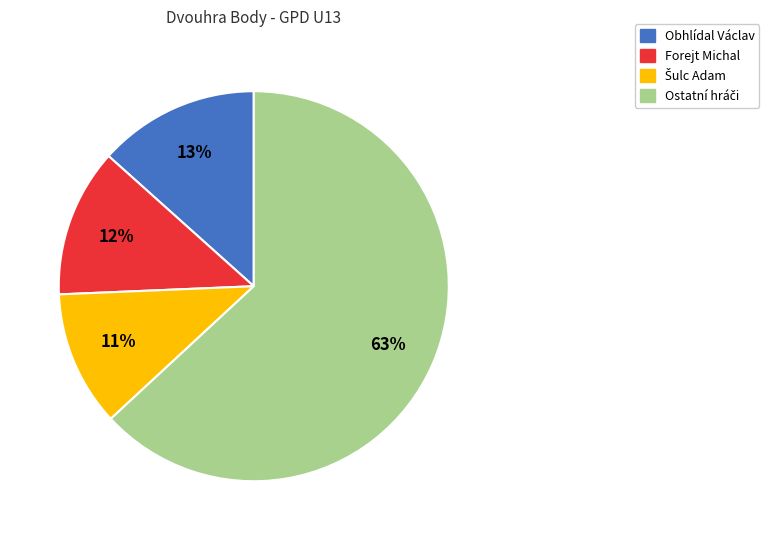

Is there any slice that represents more than half of the pie?

Yes